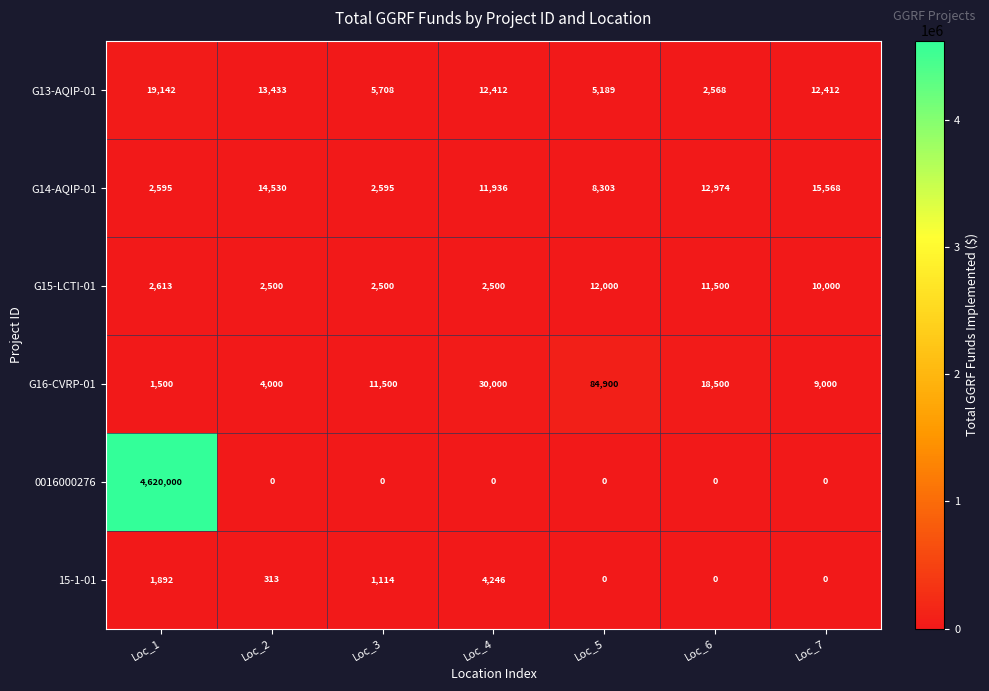

What is the difference between the second highest and minimum values in the G16-CVRP-01 series?

28500